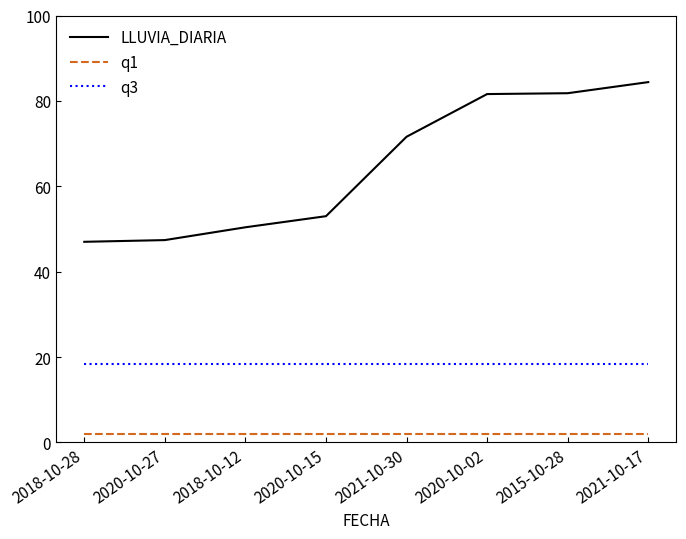

True or false: q3 and LLUVIA_DIARIA cross at least once.

False